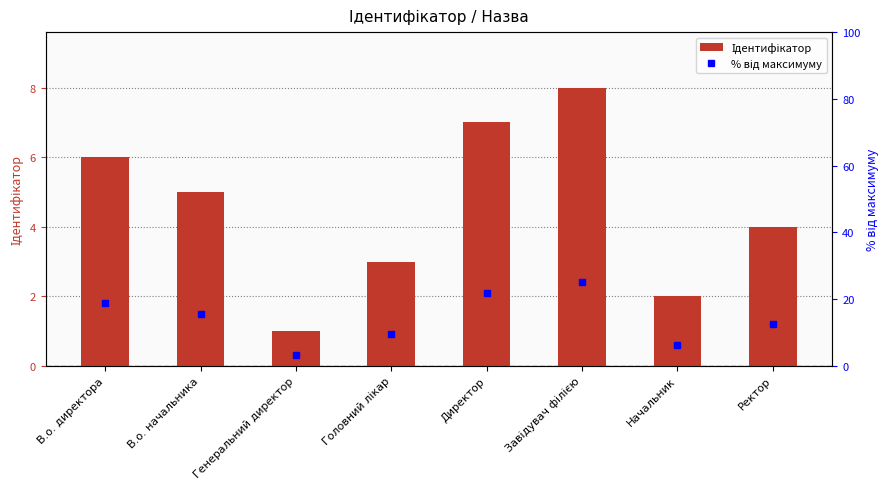

What is the label of the 7th bar from the right?

В.о. начальника